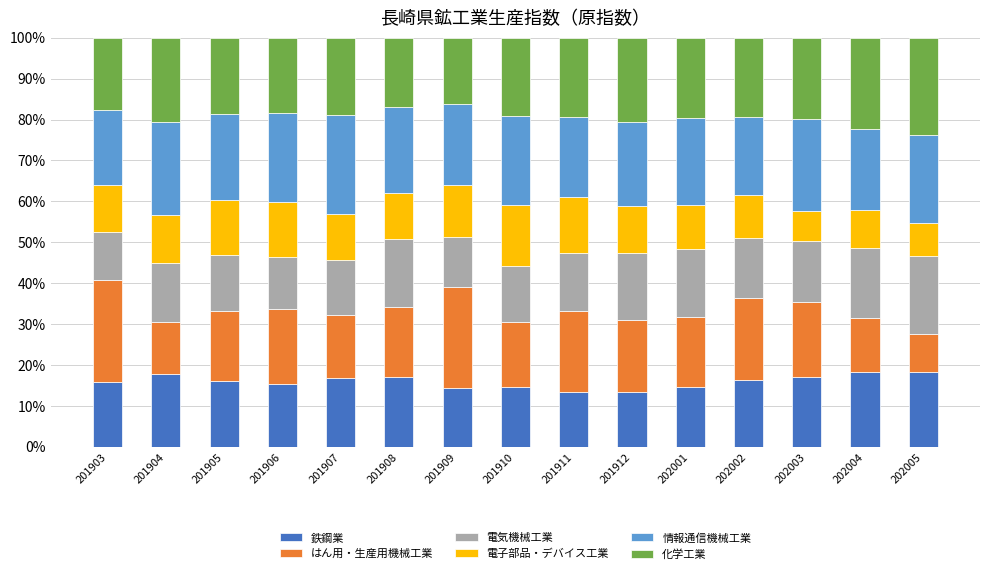

Count the number of categories in the chart.

15